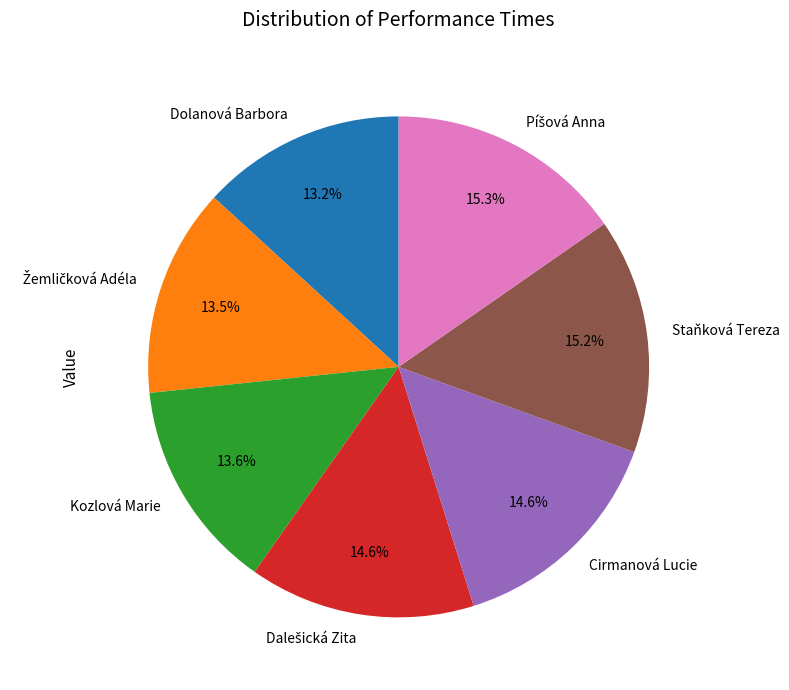

How many segments does this pie chart have?

7